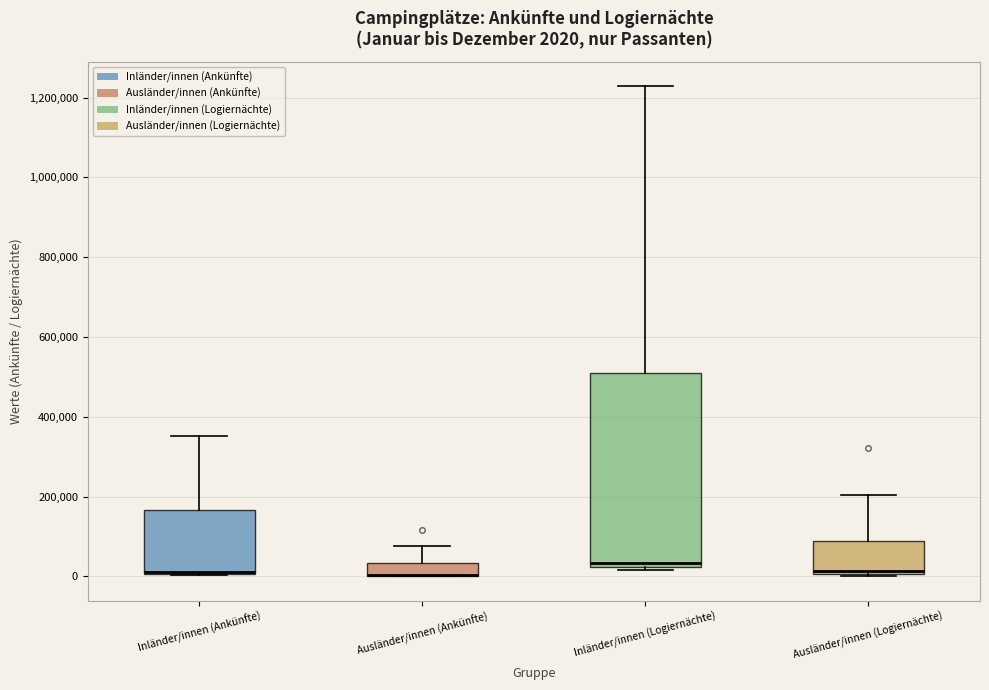

Comparing the boxes themselves (not the whiskers), which one is the tallest?

Inländer/innen (Logiernächte)